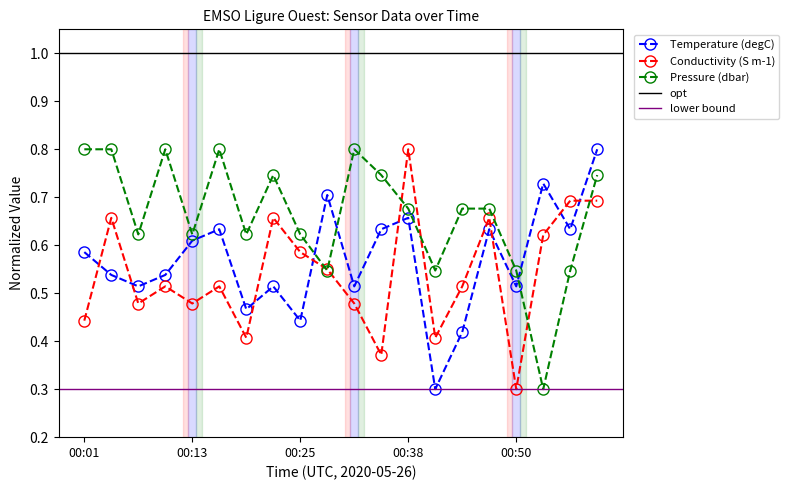

Reading right to left, list all the values displayed in this chart.

Temperature: 00:59=0.8	00:56=0.6	00:53=0.7	00:50=0.5	00:47=0.6	00:44=0.4	00:41=0.3	00:38=0.7	00:35=0.6	00:32=0.5	00:29=0.7	00:25=0.4	00:22=0.5	00:19=0.5	00:16=0.6	00:13=0.6	00:10=0.5	00:07=0.5	00:04=0.5	00:01=0.6
Conductivity: 00:59=0.7	00:56=0.7	00:53=0.6	00:50=0.3	00:47=0.7	00:44=0.5	00:41=0.4	00:38=0.8	00:35=0.4	00:32=0.5	00:29=0.6	00:25=0.6	00:22=0.7	00:19=0.4	00:16=0.5	00:13=0.5	00:10=0.5	00:07=0.5	00:04=0.7	00:01=0.4
Pressure: 00:59=0.7	00:56=0.5	00:53=0.3	00:50=0.5	00:47=0.7	00:44=0.7	00:41=0.5	00:38=0.7	00:35=0.7	00:32=0.8	00:29=0.5	00:25=0.6	00:22=0.7	00:19=0.6	00:16=0.8	00:13=0.6	00:10=0.8	00:07=0.6	00:04=0.8	00:01=0.8